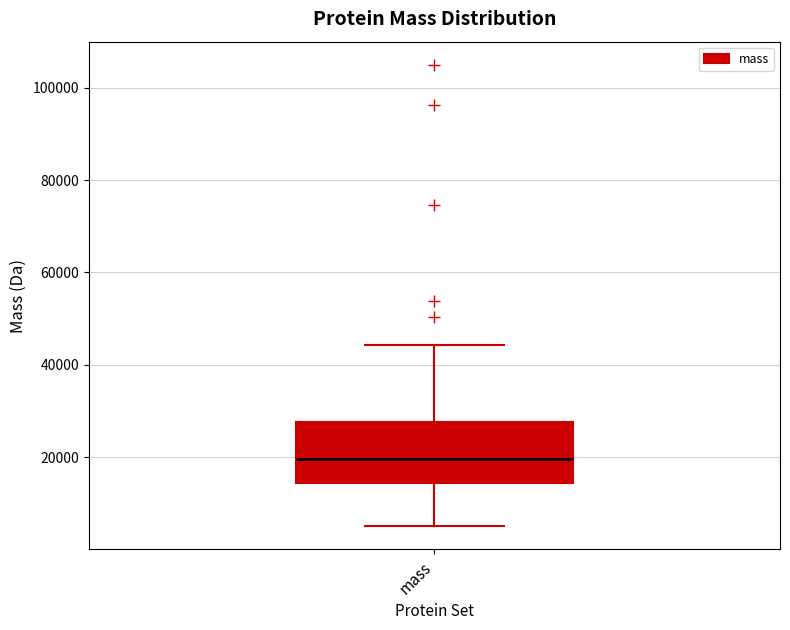

Where does the lower whisker of the box for mass end on the y-axis? The values are not printed on the chart, so give them approximately, as read against the axis.

6000